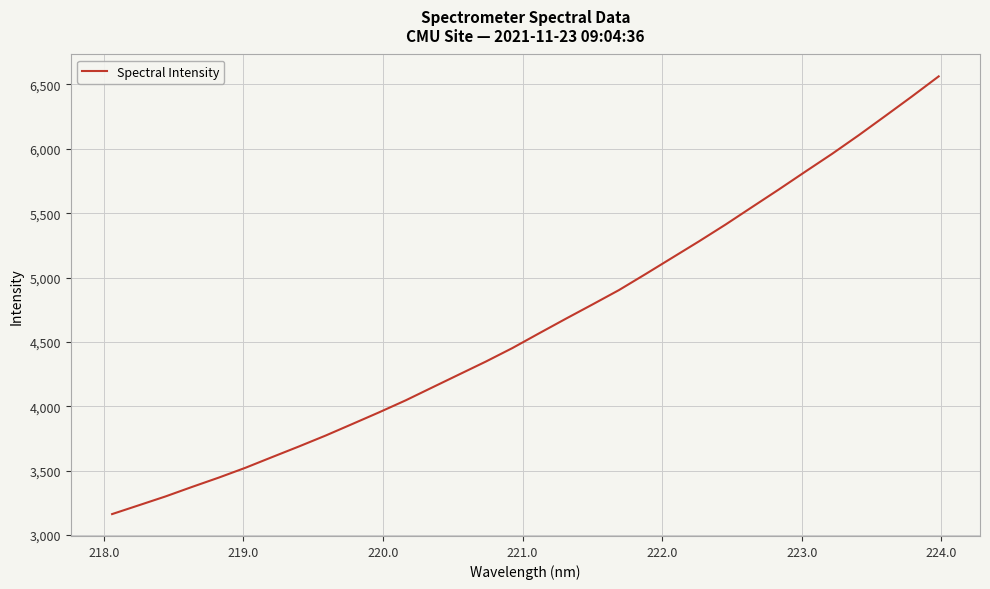

True or false: the data has more than 0 interior local peaks.

False